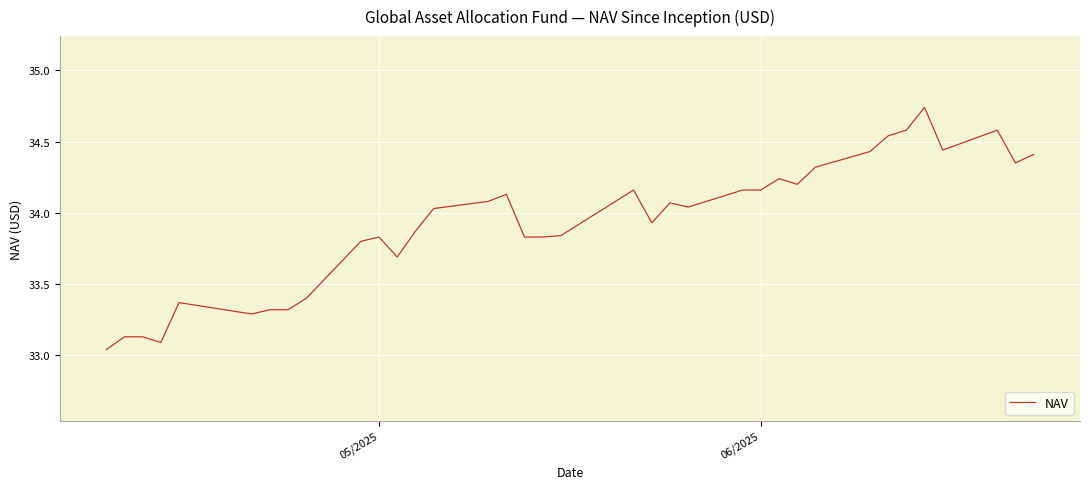

What is the difference between the maximum and minimum values?

1.7